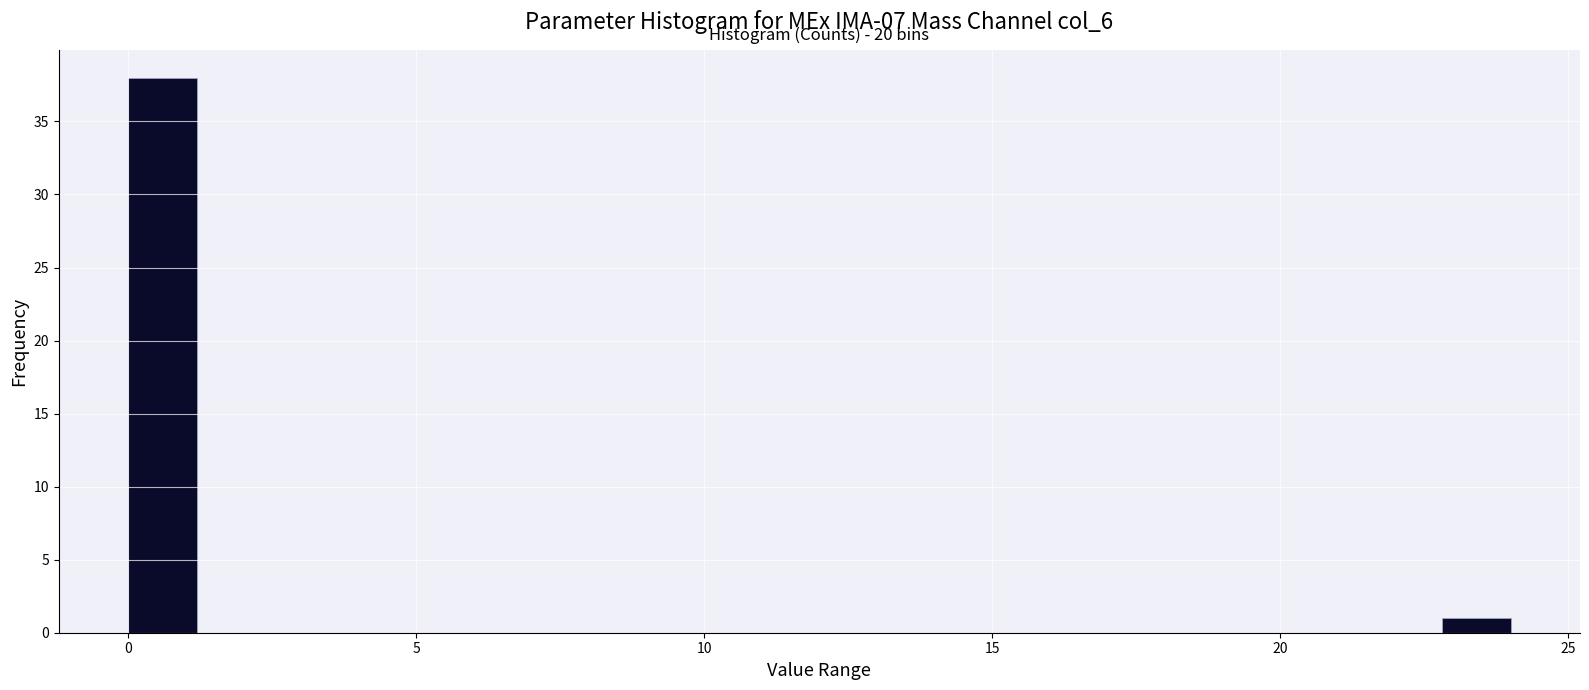

Around what value on the x-axis is the tallest bar? Give the approximate position of its centre, as read against the axis.

0.5